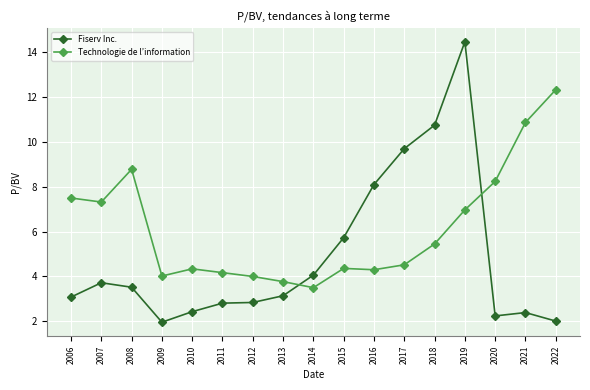

What are all the series names shown in the legend?

Fiserv Inc., Technologie de l’information